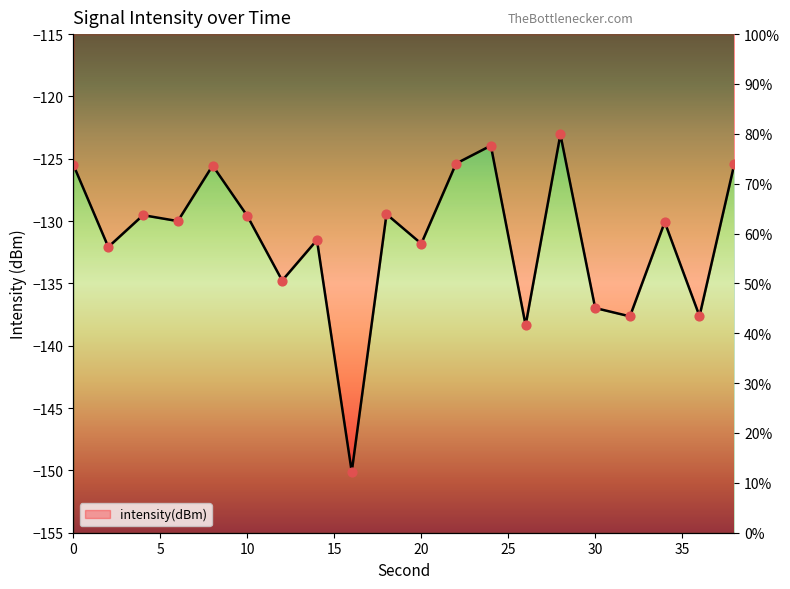

What is the change in value from 4 to 26?

-8.8